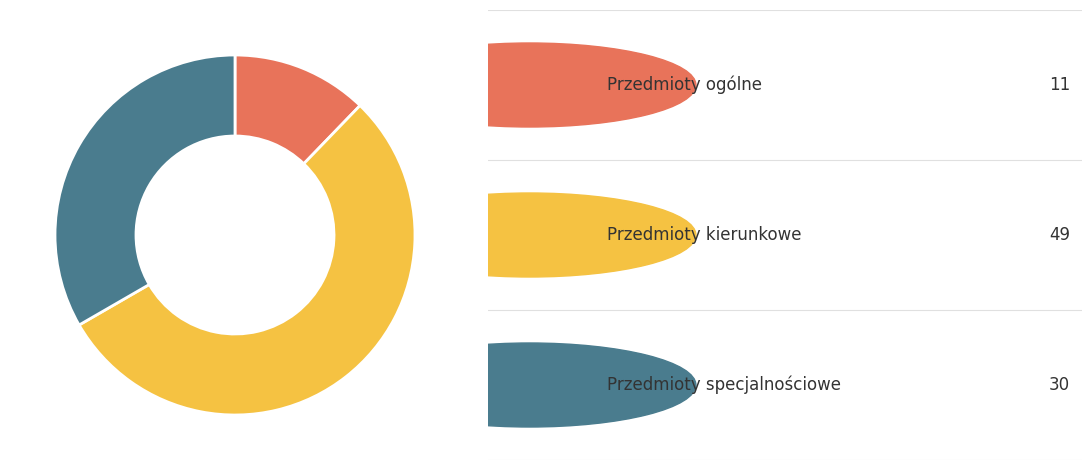

Count the number of slices in the pie.

3